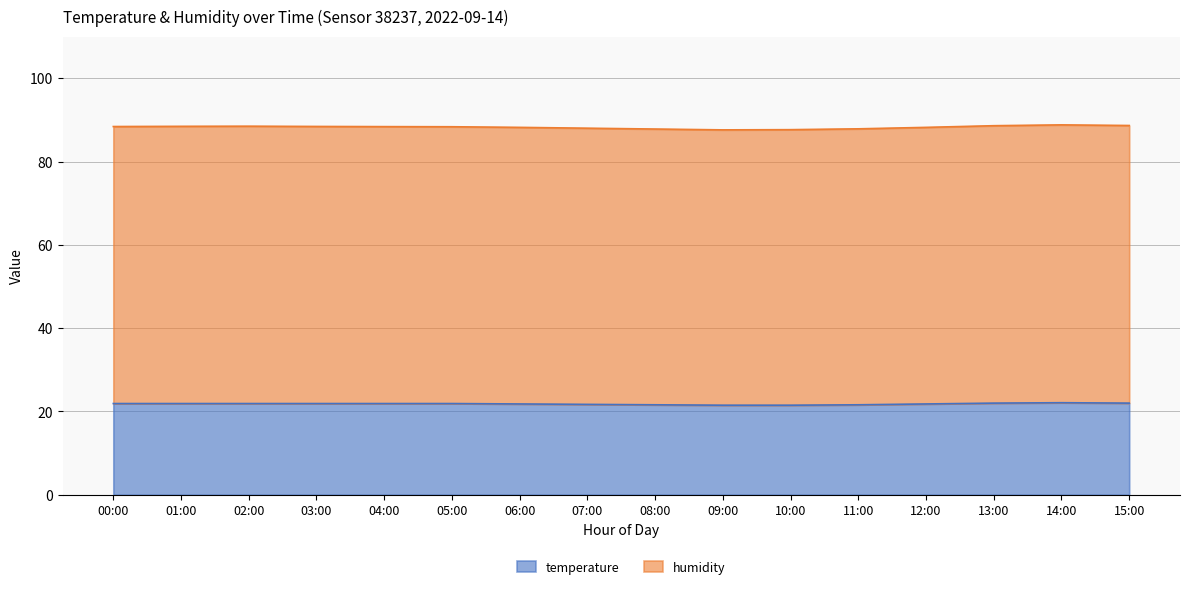

The value of humidity at 08:00 is 87.8. True or false?

True